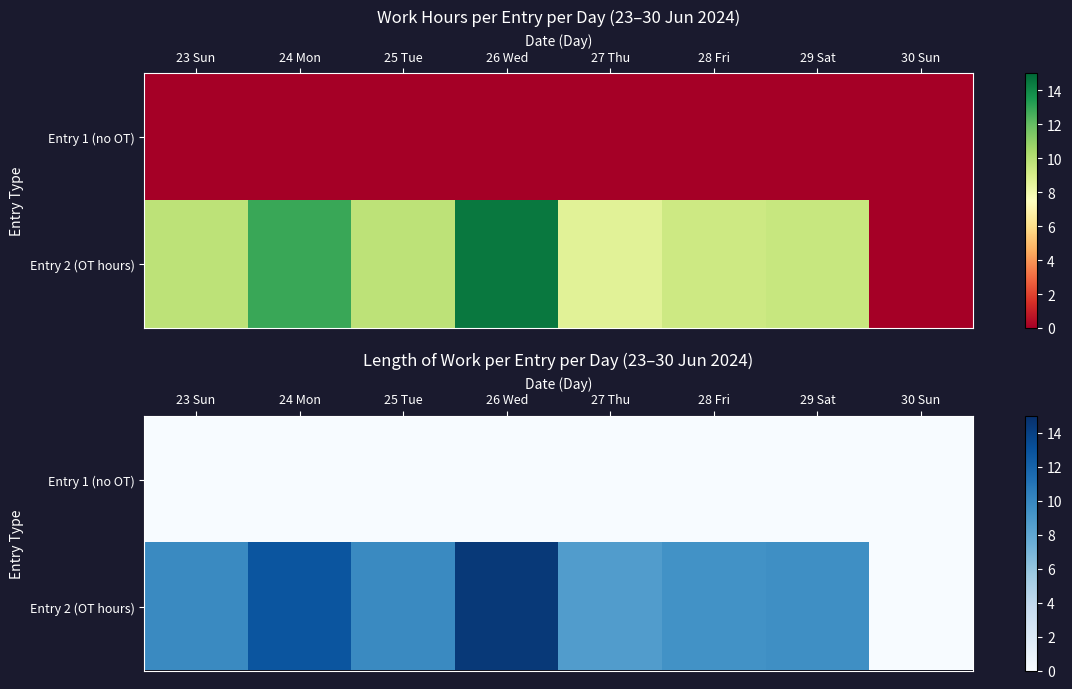

List the labels in order of Entry 1 (no OT) value, smallest first.

23 Sun, 24 Mon, 25 Tue, 26 Wed, 27 Thu, 28 Fri, 29 Sat, 30 Sun